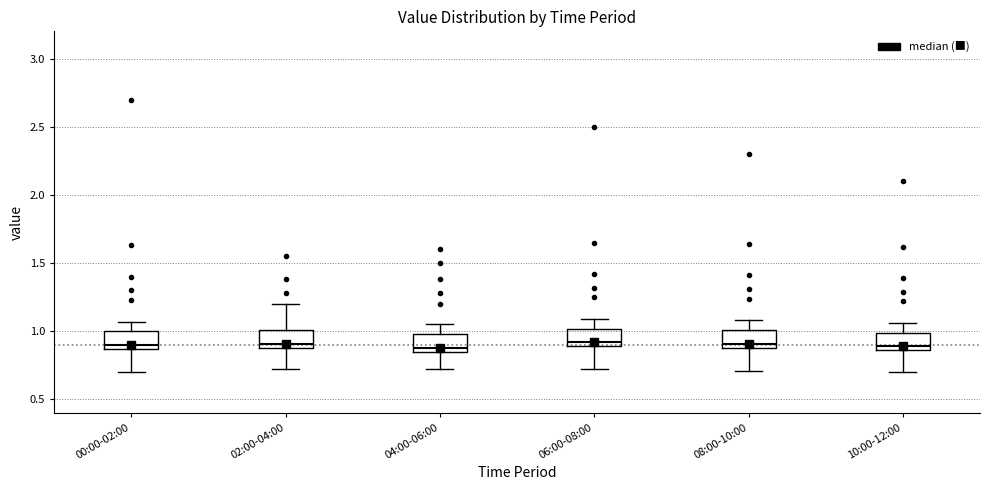

Where is the lower edge of the box for 00:00-02:00 on the y-axis? The values are not printed on the chart, so give them approximately, as read against the axis.

0.85